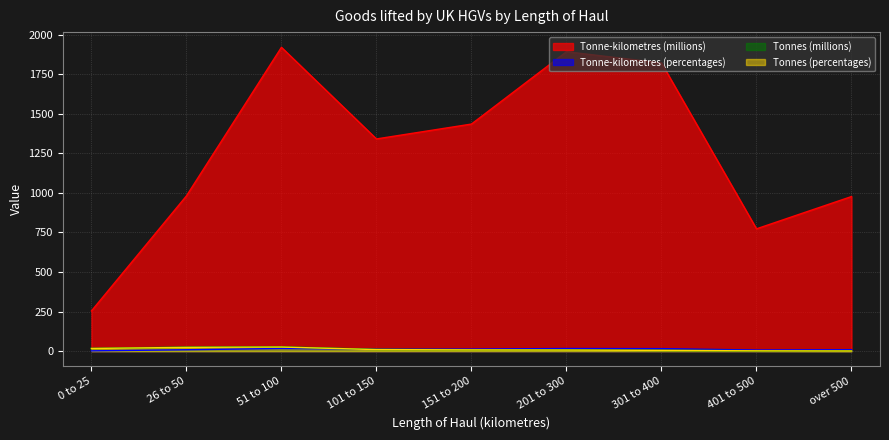

True or false: Tonnes (percentages) and Tonnes (millions) cross at least once.

True